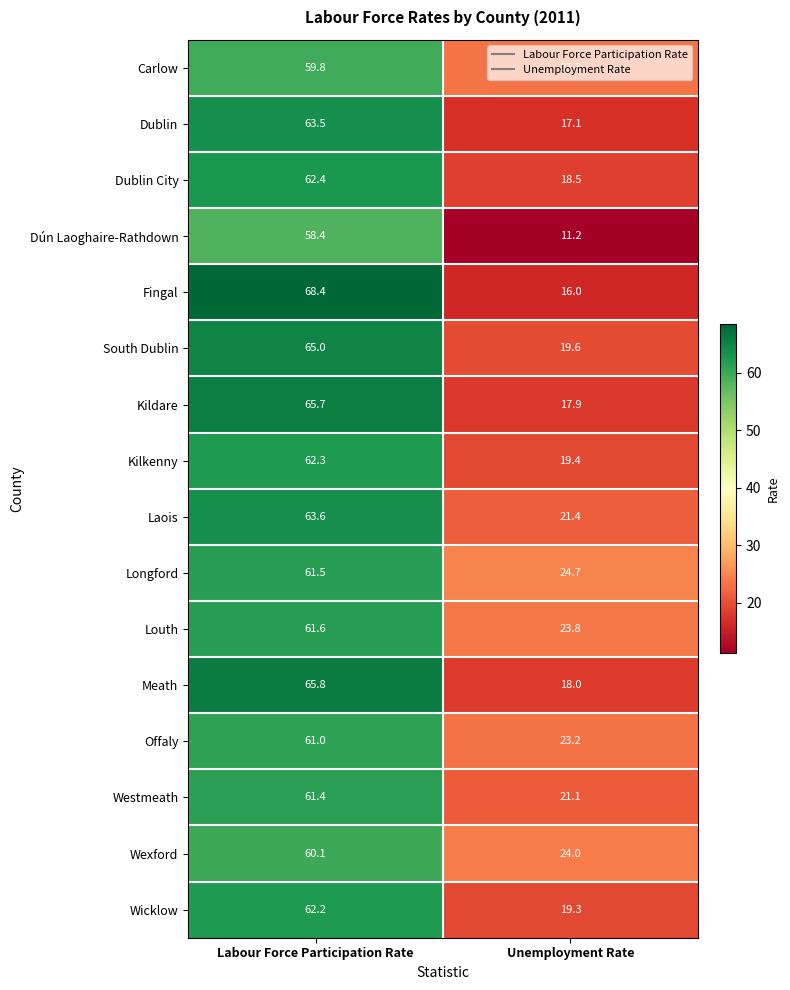

At which category does the chart reach its peak across all series?

Labour Force Participation Rate